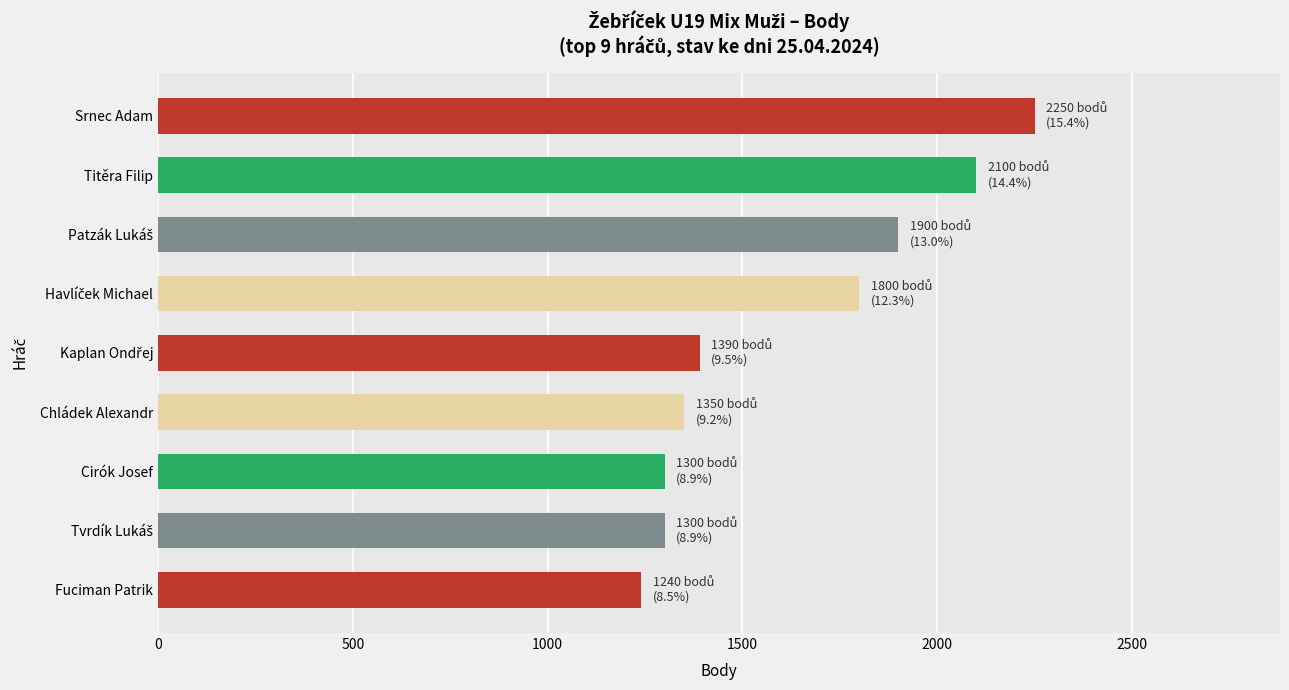

What is the greatest value displayed?

2250